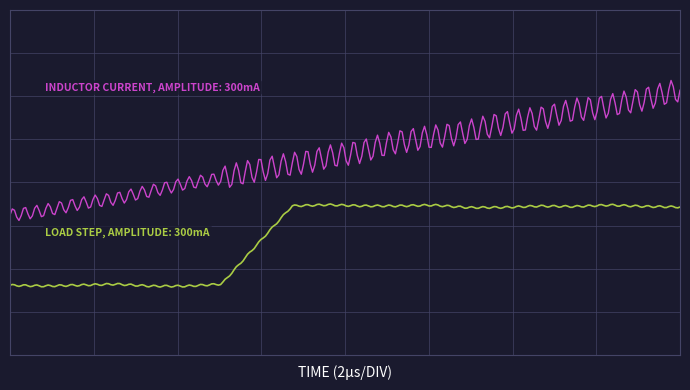

The value of LOAD STEP, AMPLITUDE: 300mA at 2 is 0. True or false?

False